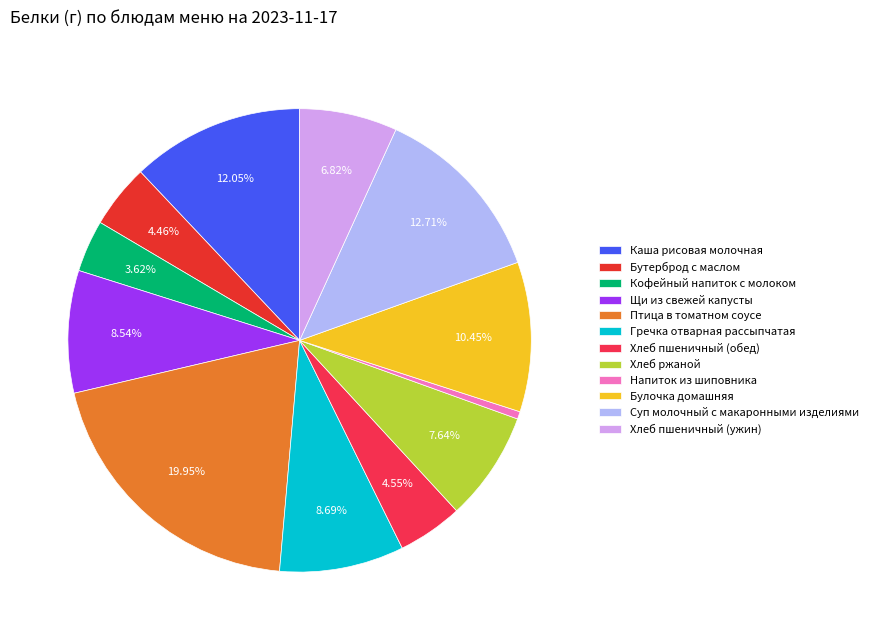

Is it true that Бутерброд с маслом is 11% of the pie?

False